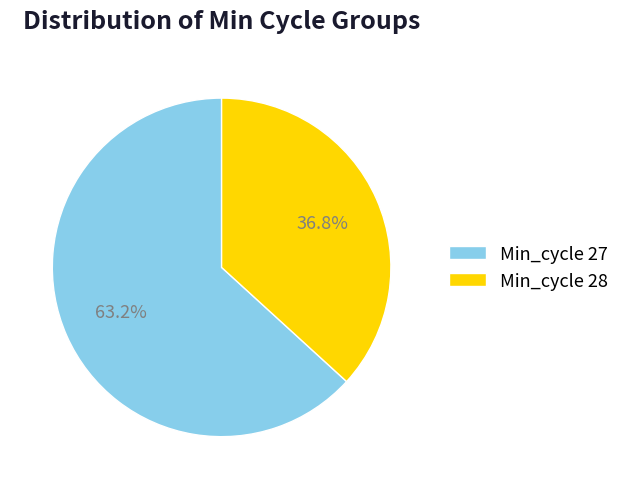

Which slice is the largest?

Min_cycle 27